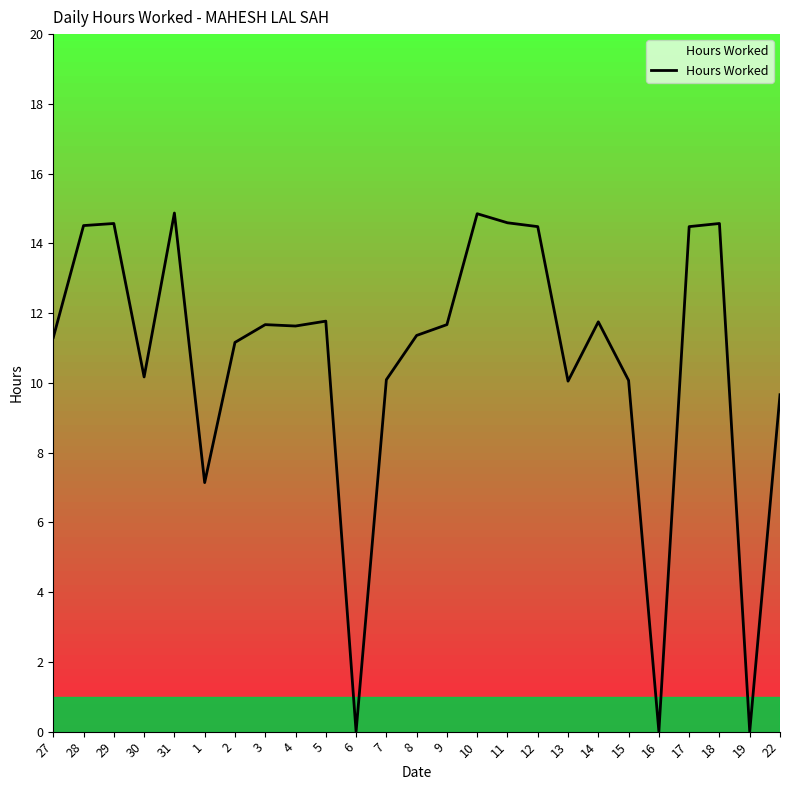

Which has a higher value, 7 or 31?

31